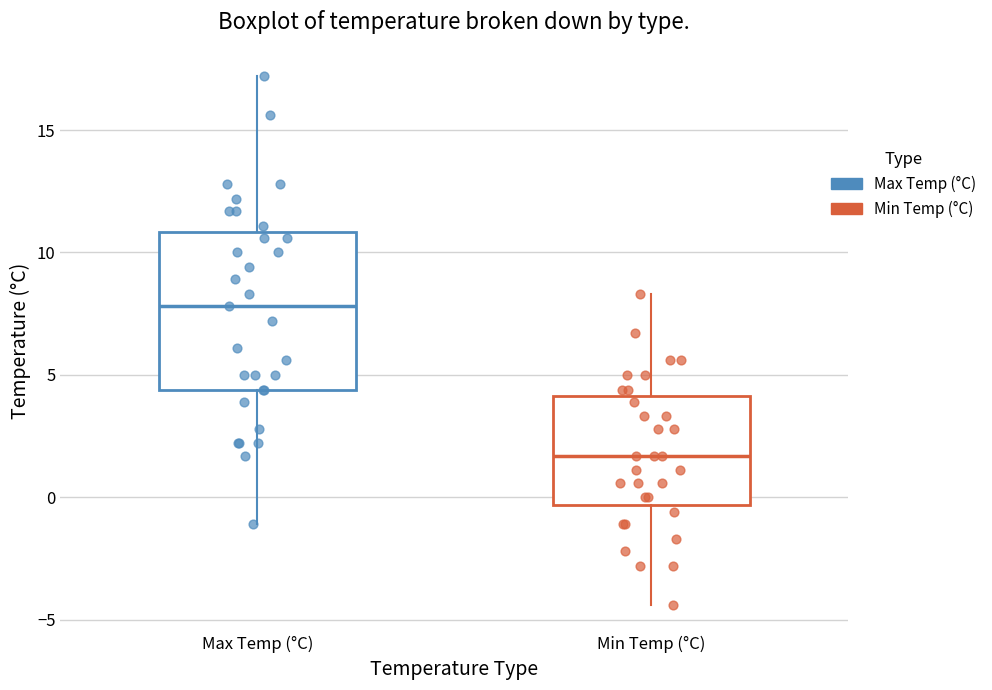

Comparing the boxes themselves (not the whiskers), which one is the tallest?

Max Temp (°C)